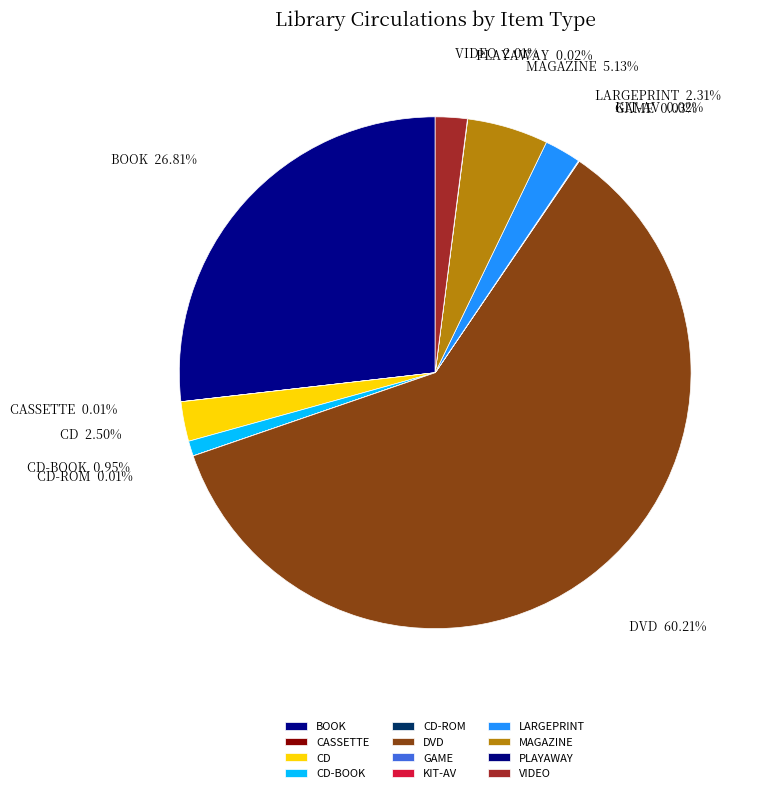

Between VIDEO and BOOK, which is larger?

BOOK